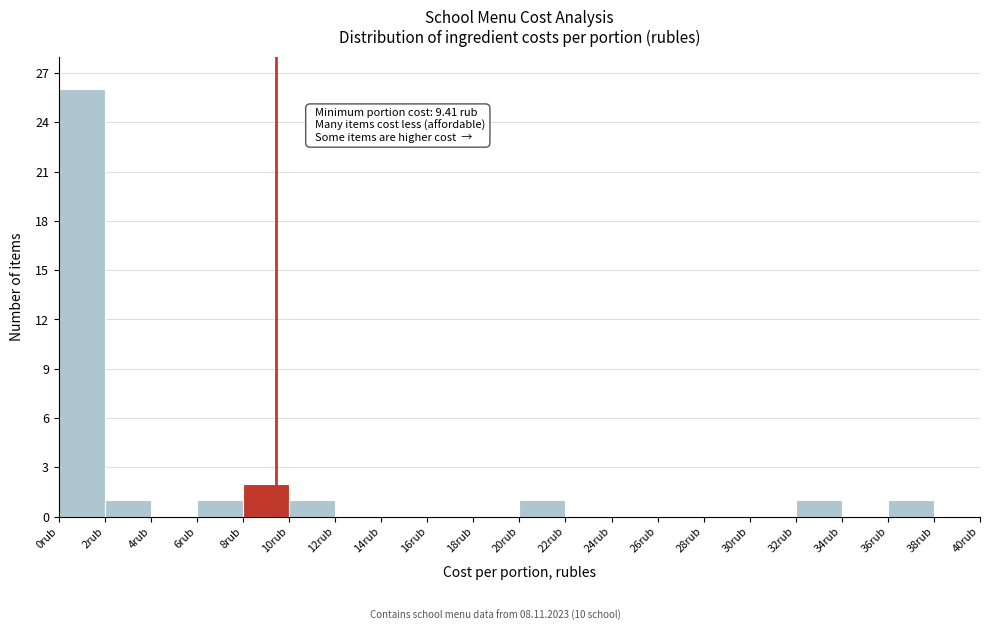

Which range on the x-axis has the tallest bar?

0 to 2